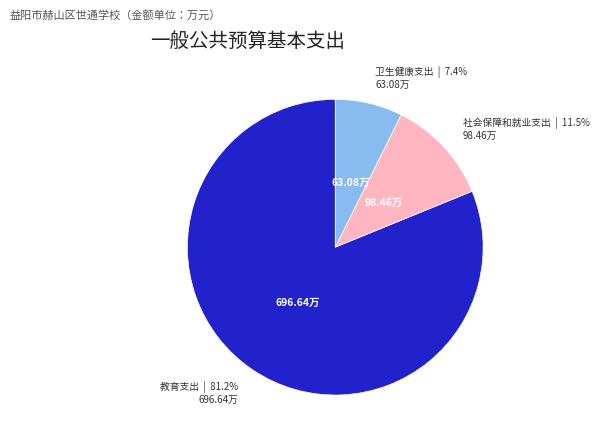

Combined, what portion of the pie is 教育支出 and 卫生健康支出?

88.5%